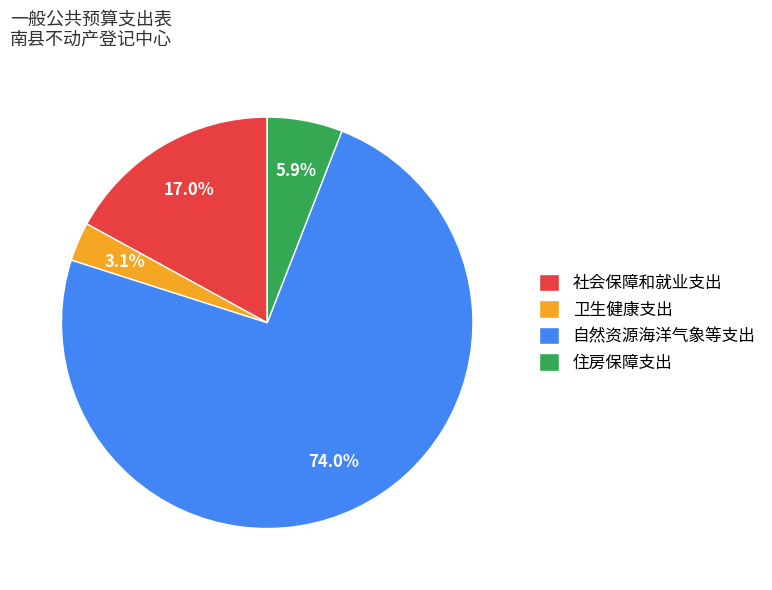

The 住房保障支出 slice represents 1% of the pie. True or false?

False